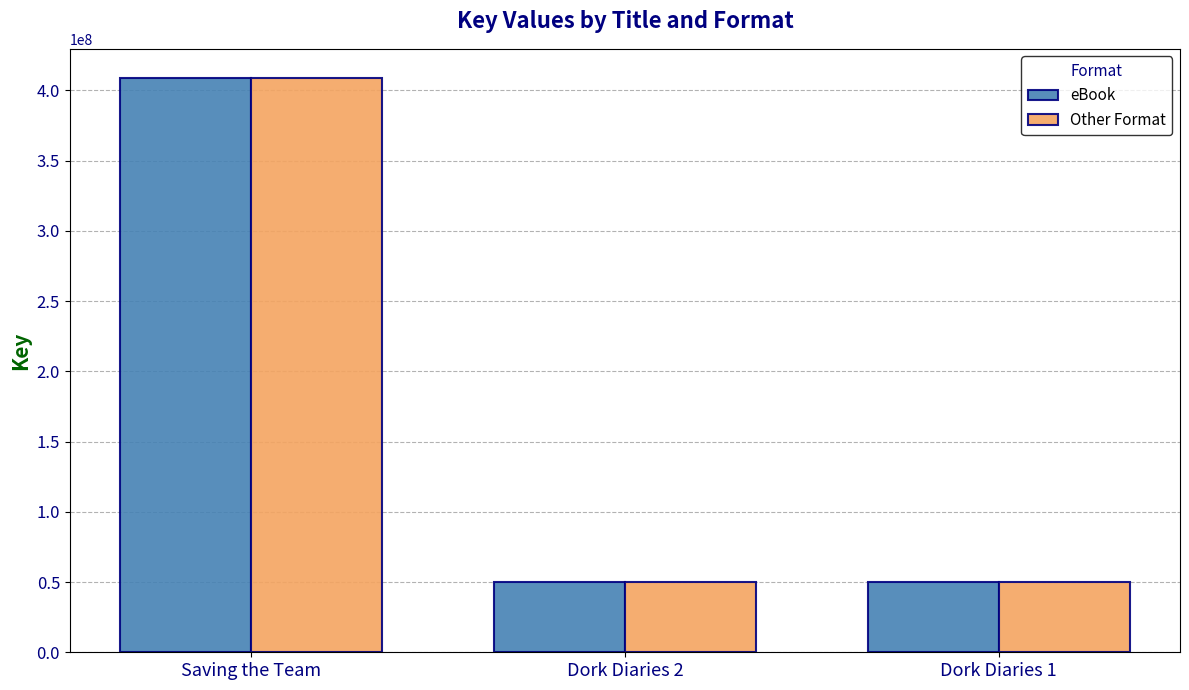

How many bars are there in each group?

2